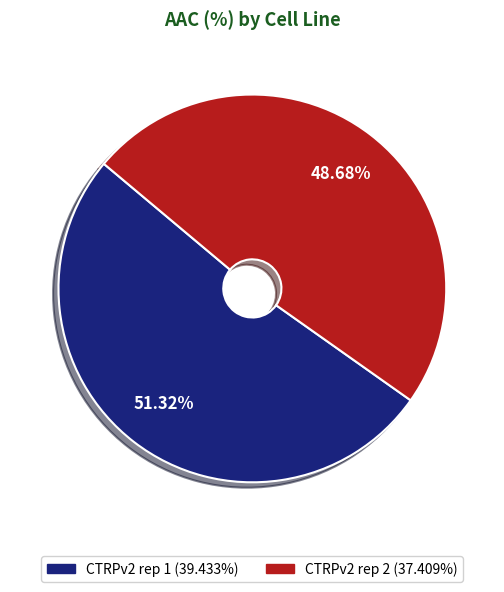

To the nearest percent, what is the difference between the CTRPv2 rep 2 and CTRPv2 rep 1 slice percentages?

3%